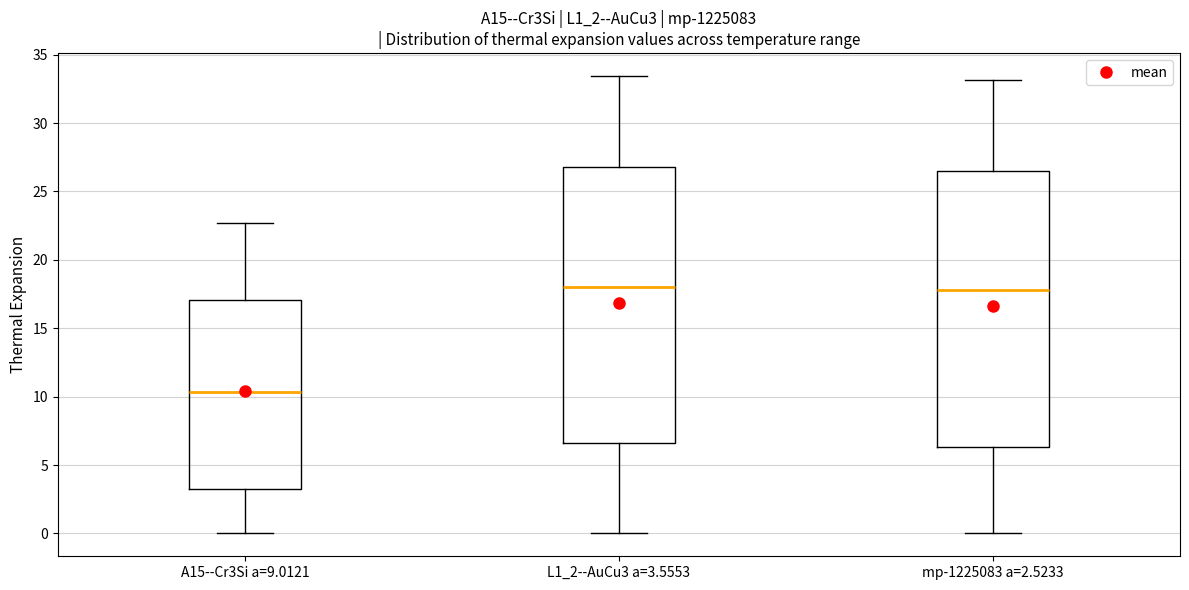

Where does the lower whisker of the box for mp-1225083 a=2.5233 end on the y-axis? The values are not printed on the chart, so give them approximately, as read against the axis.

0.0